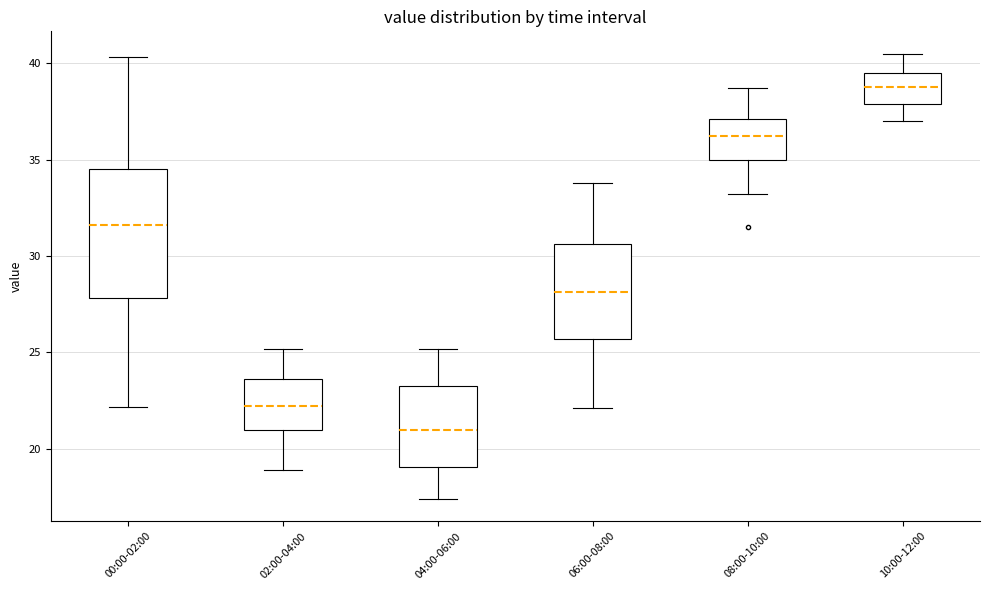

Reading left to right, read every box against the y-axis: the position of its median line, the range the box covers, and the ends of its whiskers. The values are not printed on the chart, so give them approximately, as read against the axis.

00:00-02:00: median 31.5, box 28.0 to 34.5, whiskers 22.0 to 40.5
02:00-04:00: median 22.0, box 21.0 to 23.5, whiskers 19.0 to 25.0
04:00-06:00: median 21.0, box 19.0 to 23.5, whiskers 17.5 to 25.0
06:00-08:00: median 28.0, box 25.5 to 30.5, whiskers 22.0 to 34.0
08:00-10:00: median 36.5, box 35.0 to 37.0, whiskers 33.0 to 38.5
10:00-12:00: median 39.0, box 38.0 to 39.5, whiskers 37.0 to 40.5